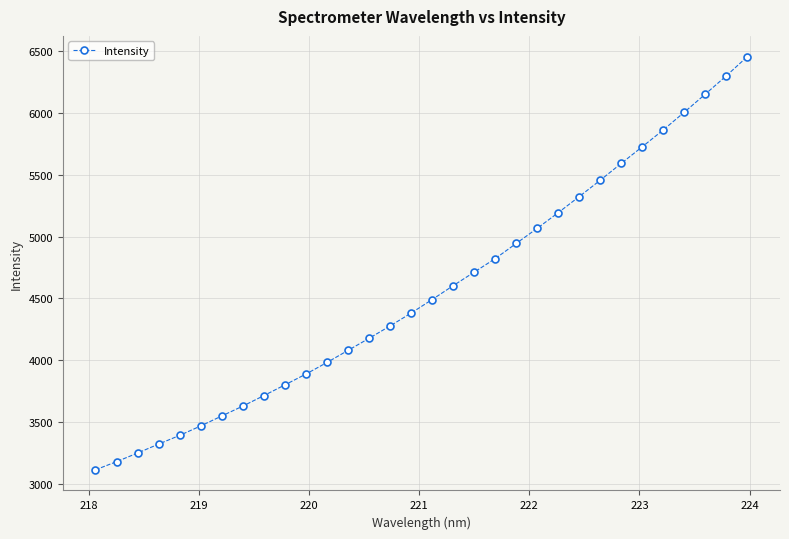

True or false: there are more than 2 points higher than both neighbors.

False